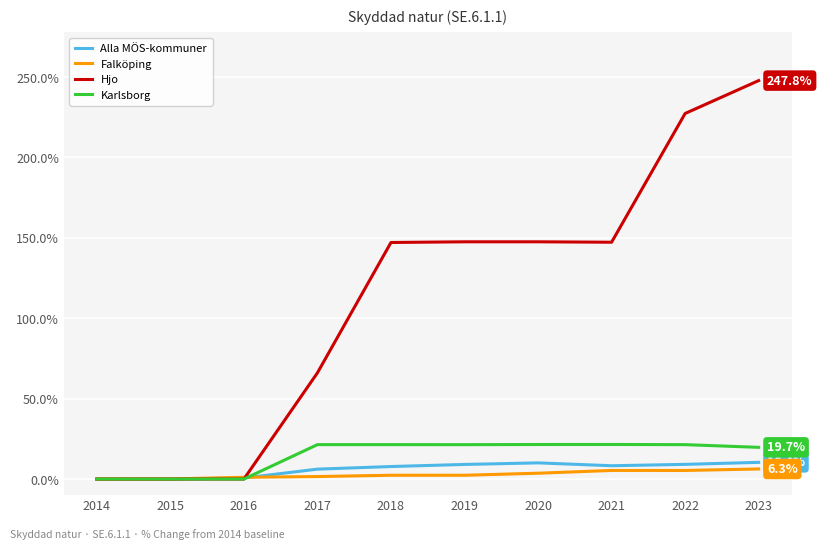

Is the value of Falköping at 2023 greater than the value of Karlsborg at 2019?

No